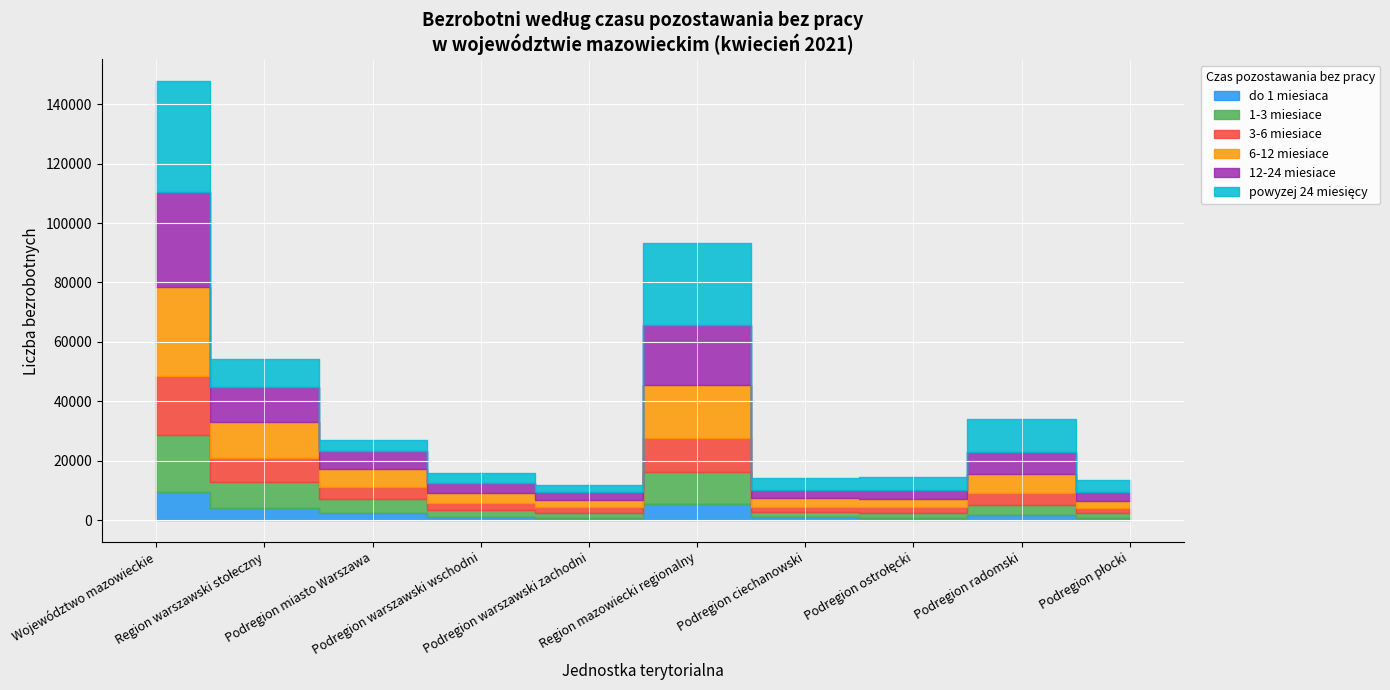

True or false: 12-24 miesiace has more than 1 points higher than both neighbors.

True